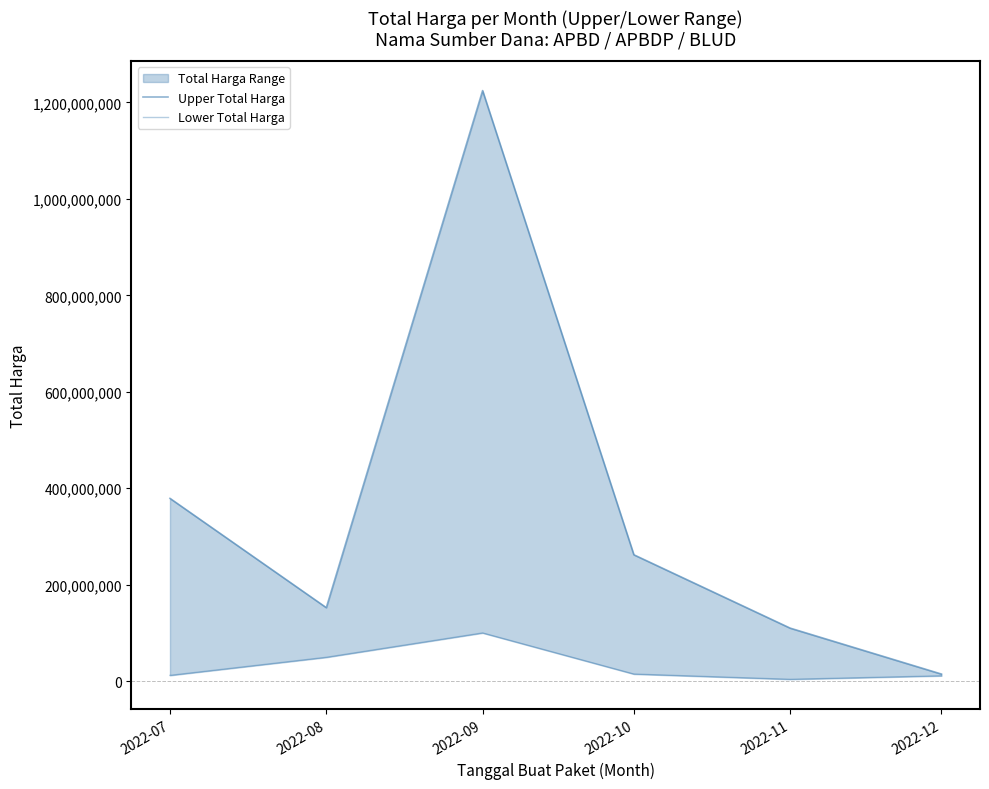

Reading left to right, what are all the values shown in this chart?

Upper Total Harga: 2022-07=379075000	2022-08=152477000	2022-09=1224682000	2022-10=262118150	2022-11=110000000	2022-12=14750000
Lower Total Harga: 2022-07=12000000	2022-08=49478000	2022-09=100000000	2022-10=14750000	2022-11=3825000	2022-12=11100000